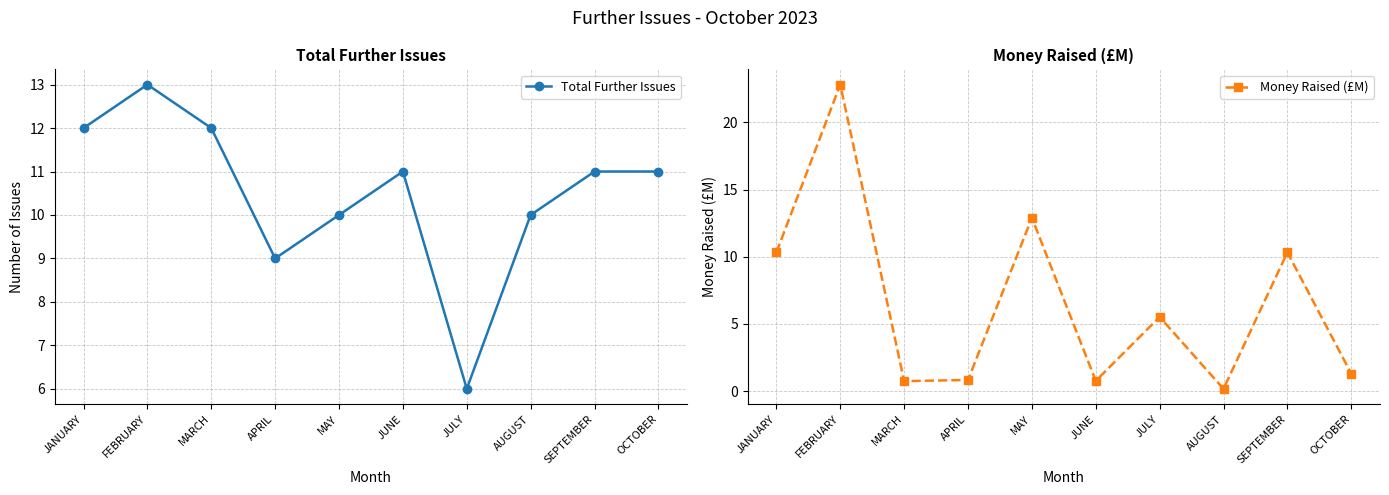

In Total Further Issues, how many points are higher than both neighbors (excluding endpoints)?

2